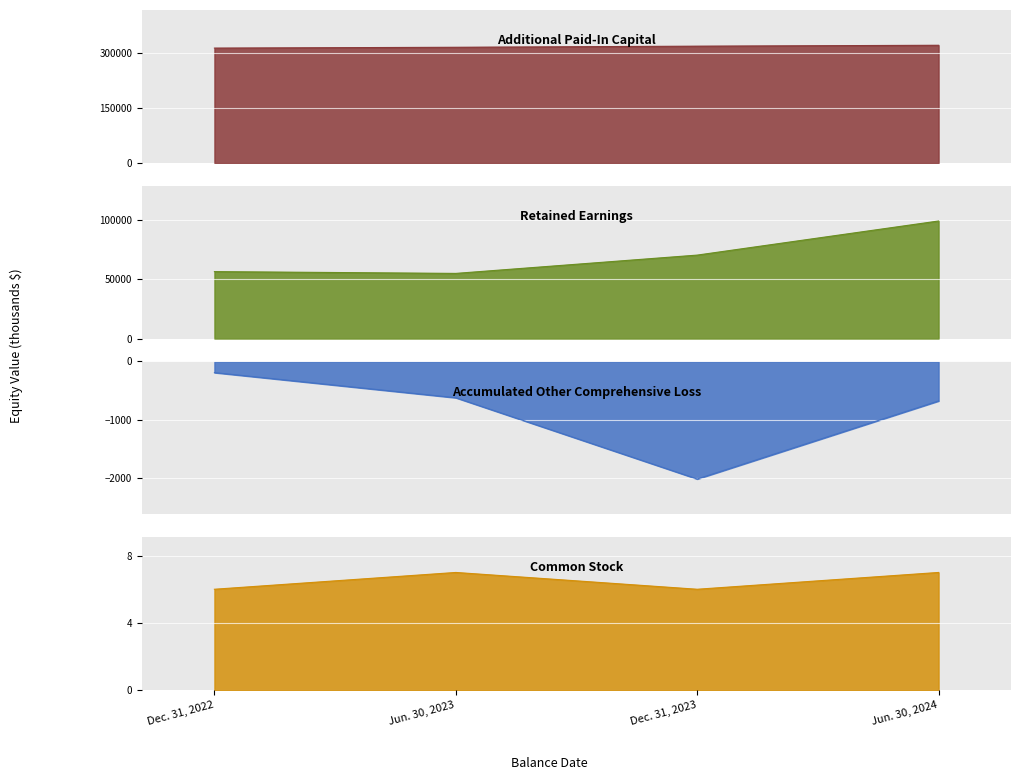

How many values in the Retained Earnings series exceed 70220?

1